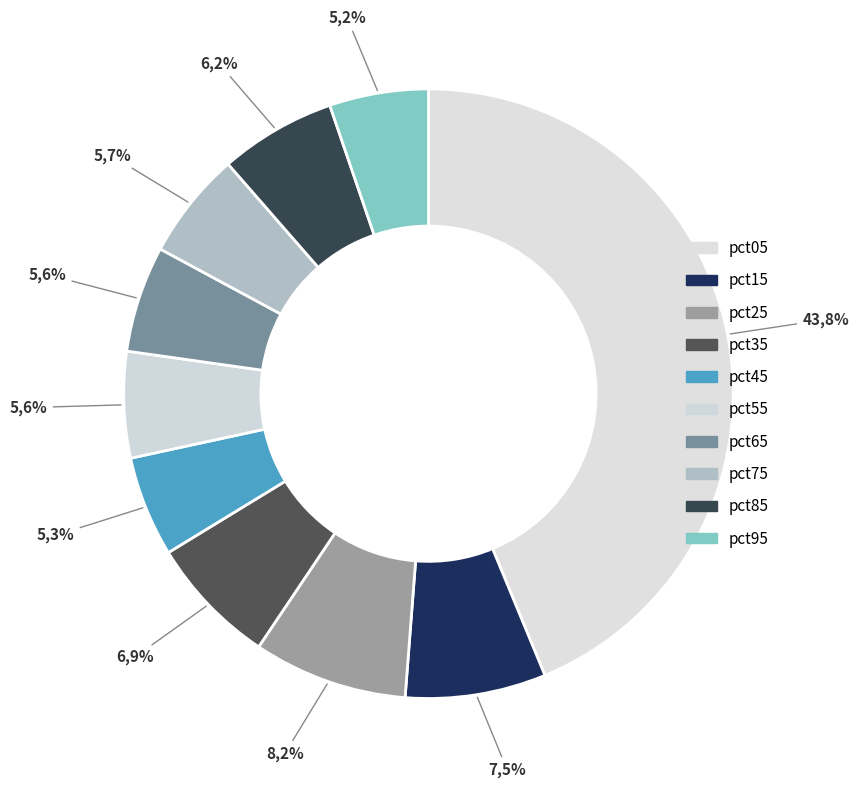

What is the largest slice in the pie chart?

pct05